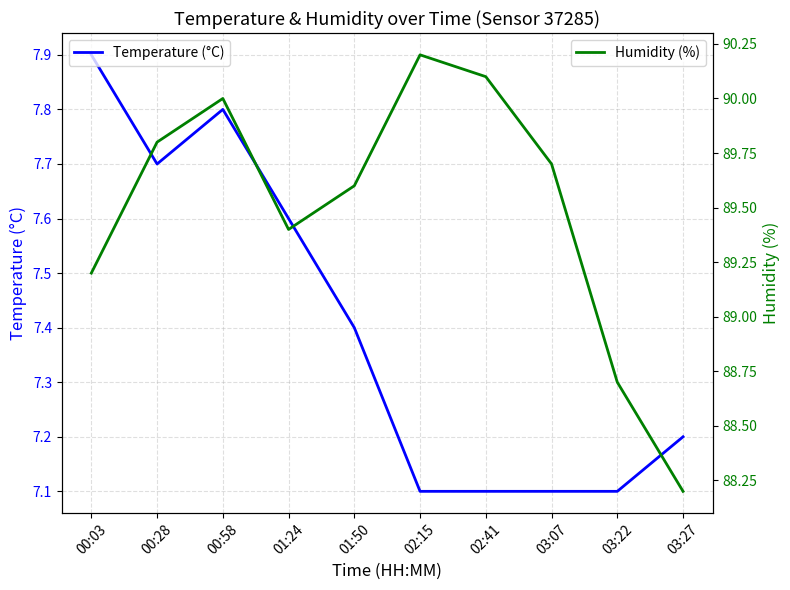

Is it true that Humidity (%) equals 119.9 at 00:28?

False